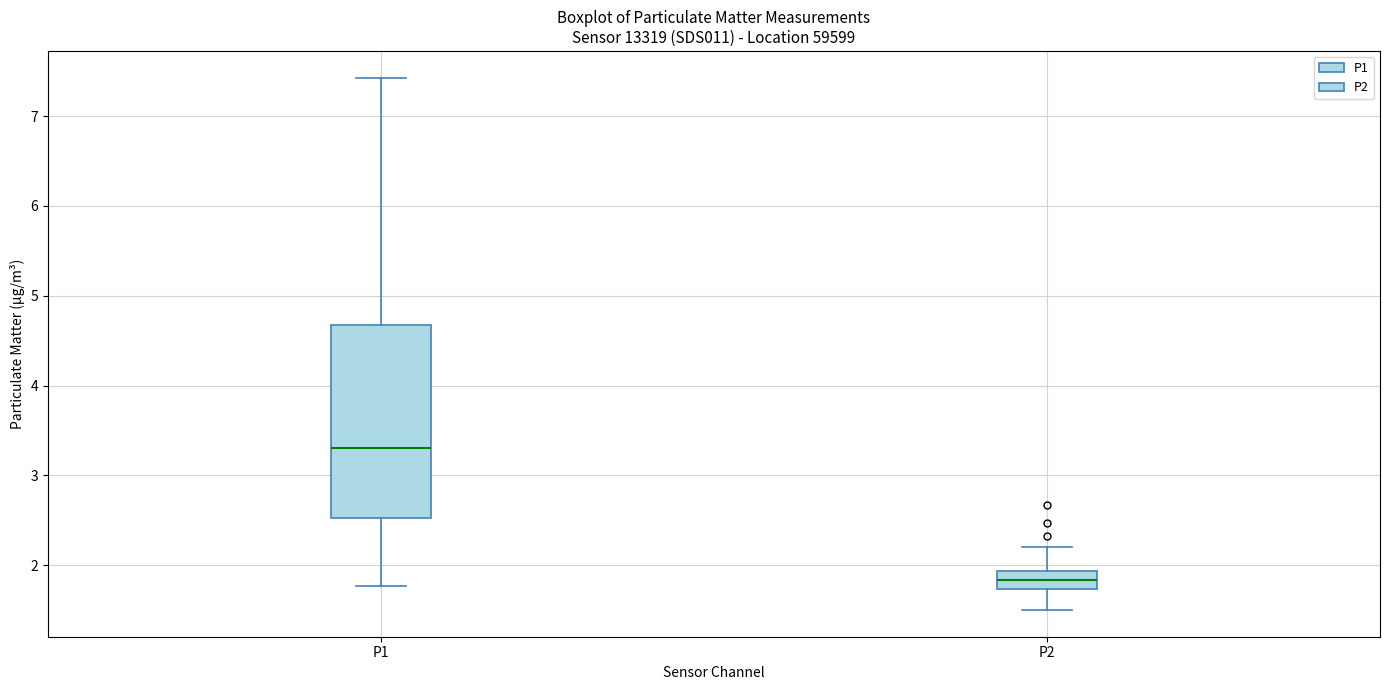

Reading left to right, transcribe this box plot: for each box, give where its median line is, the range the box spans, and where its two whiskers end, as read against the y-axis. The values are not printed on the chart, so give them approximately, as read against the axis.

P1: median 3.3, box 2.5 to 4.7, whiskers 1.8 to 7.4
P2: median 1.8, box 1.7 to 1.9, whiskers 1.5 to 2.2